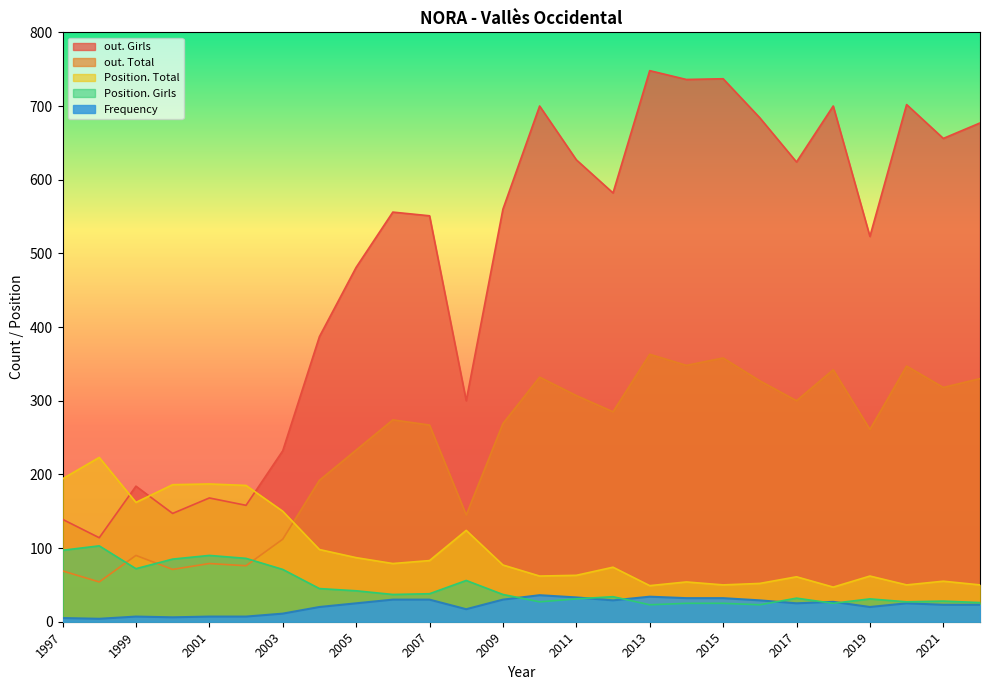

Reading right to left, transcribe all the data shown in this chart.

Frequency: 1997=5	1998=4	1999=7	2000=6	2001=7	2002=7	2003=11	2004=20	2005=25	2006=30	2007=30	2008=17	2009=30	2010=36	2011=33	2012=29	2013=34	2014=32	2015=32	2016=29	2017=25	2018=27	2019=20	2020=25	2021=23	2022=23
Position. Total: 1997=194	1998=223	1999=162	2000=186	2001=187	2002=185	2003=150	2004=98	2005=87	2006=79	2007=83	2008=124	2009=77	2010=62	2011=63	2012=74	2013=49	2014=54	2015=50	2016=52	2017=61	2018=47	2019=62	2020=50	2021=55	2022=50
Position. Girls: 1997=97	1998=103	1999=72	2000=85	2001=90	2002=86	2003=71	2004=45	2005=42	2006=37	2007=38	2008=56	2009=37	2010=27	2011=31	2012=34	2013=23	2014=25	2015=25	2016=23	2017=32	2018=25	2019=31	2020=27	2021=28	2022=26
out. Total: 1997=69	1998=54	1999=90	2000=71	2001=79	2002=76	2003=112	2004=192	2005=233	2006=274	2007=267	2008=145	2009=269	2010=332	2011=307	2012=285	2013=363	2014=348	2015=358	2016=327	2017=300	2018=342	2019=261	2020=347	2021=318	2022=330
out. Girls: 1997=139	1998=114	1999=184	2000=147	2001=168	2002=158	2003=232	2004=387	2005=481	2006=556	2007=551	2008=300	2009=560	2010=700	2011=627	2012=582	2013=748	2014=736	2015=737	2016=684	2017=624	2018=700	2019=523	2020=702	2021=656	2022=677